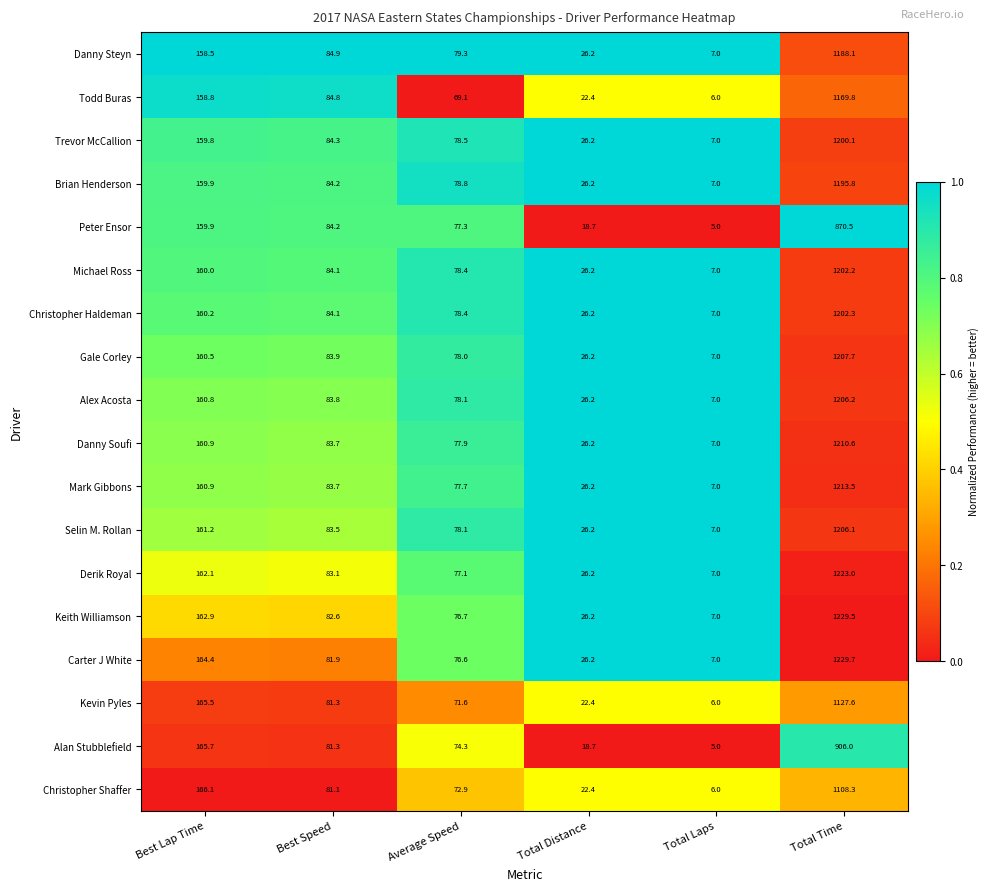

At which category does the chart reach its minimum across all series?

Total Laps